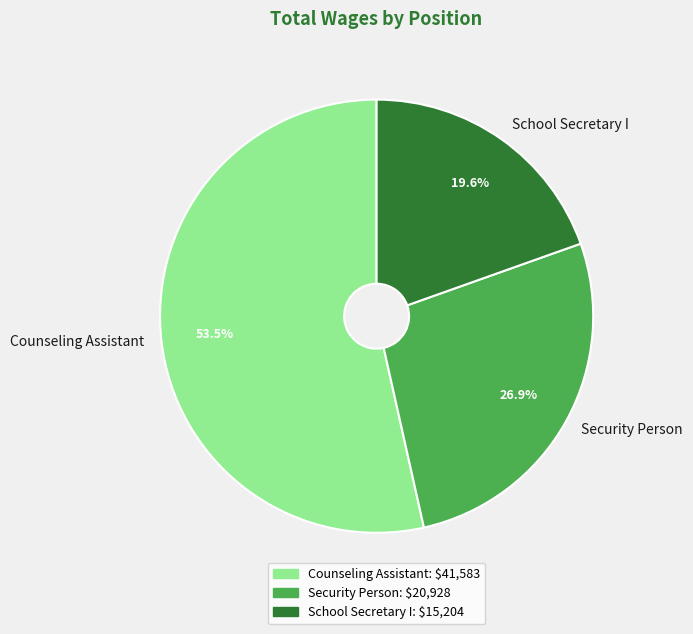

What is the smallest slice in the pie chart?

School Secretary I